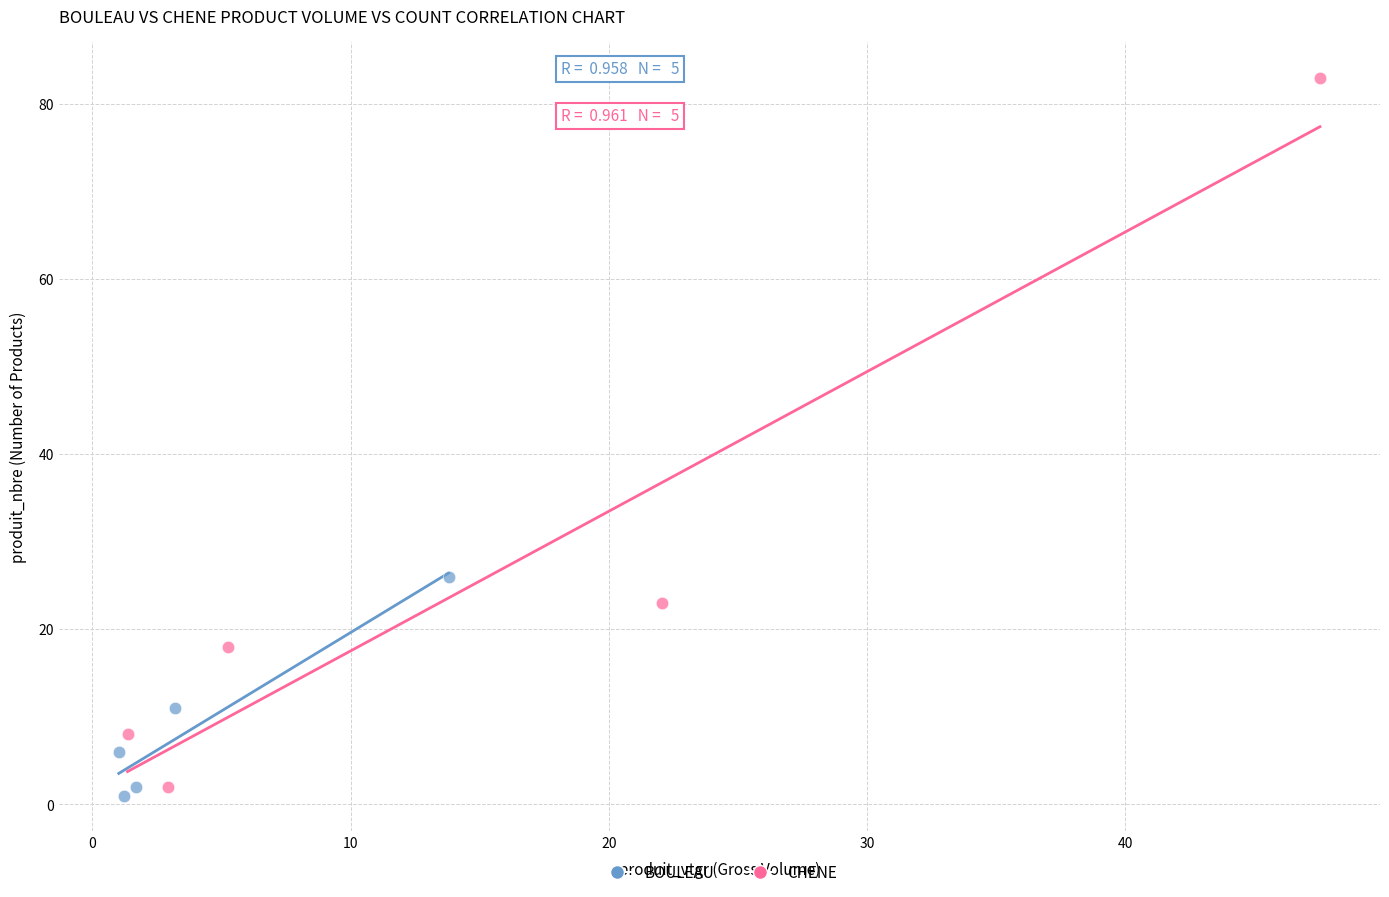

Which series has the largest Y range (max minus min)?

CHENE